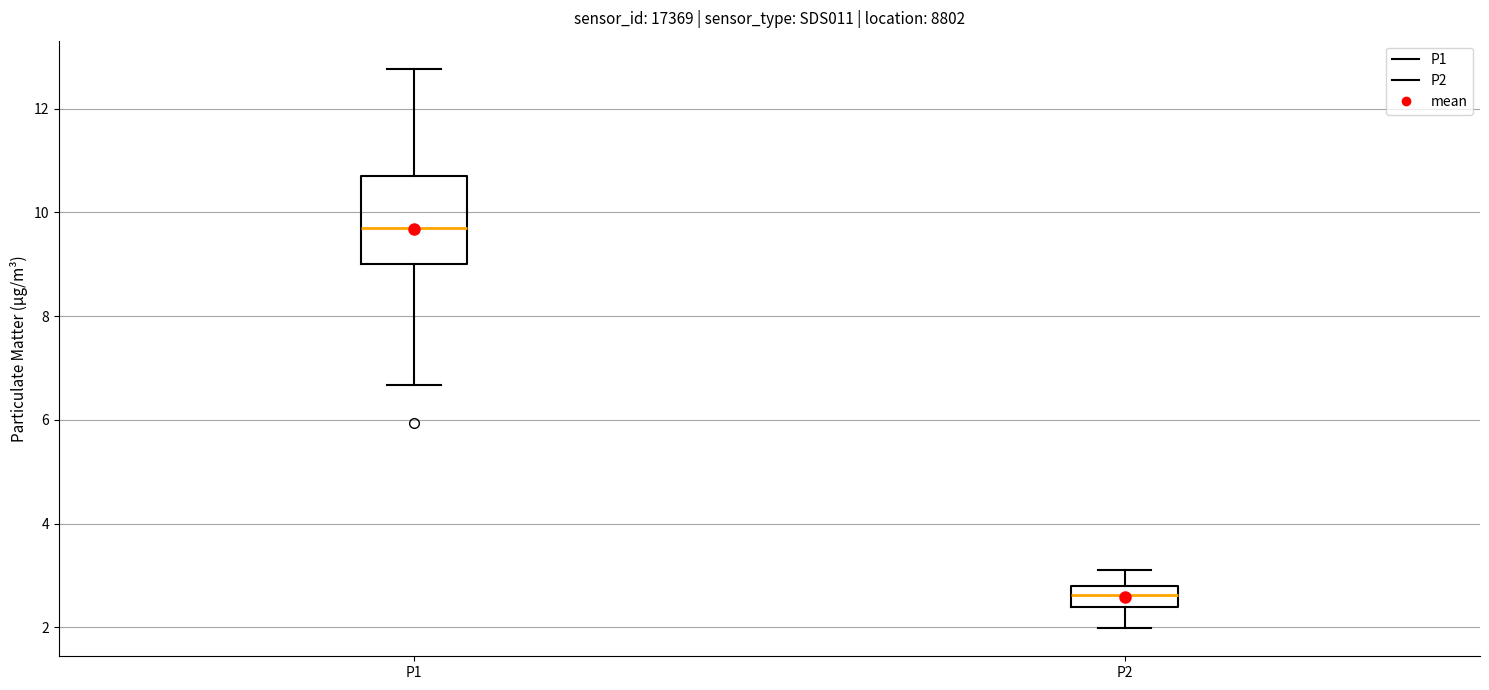

Comparing the boxes themselves (not the whiskers), which one is the tallest?

P1